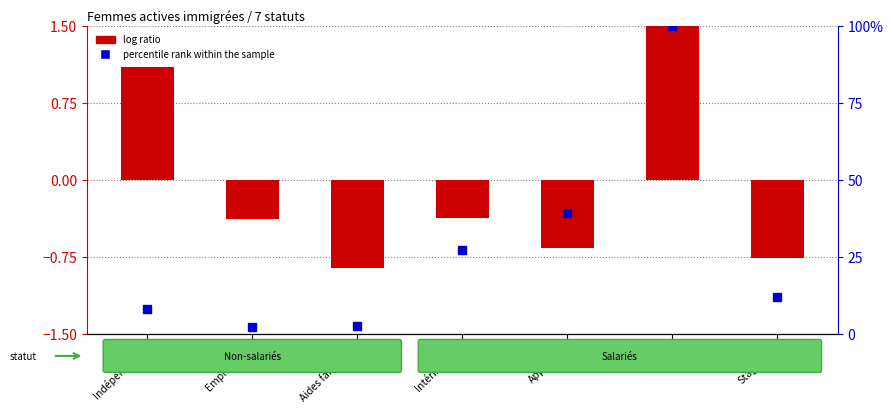

Reading left to right, what are all the values shown in this chart?

log ratio: Indépendants=1.1	Employeurs=-0.4	Aides familiaux=-0.9	Intérimaires=-0.4	Apprentis=-0.7	CDD=1.9	Stagiaires=-0.8
percentile rank within the sample: Indépendants=8.2	Employeurs=2.3	Aides familiaux=2.8	Intérimaires=27.4	Apprentis=39.3	CDD=100.0	Stagiaires=12.1